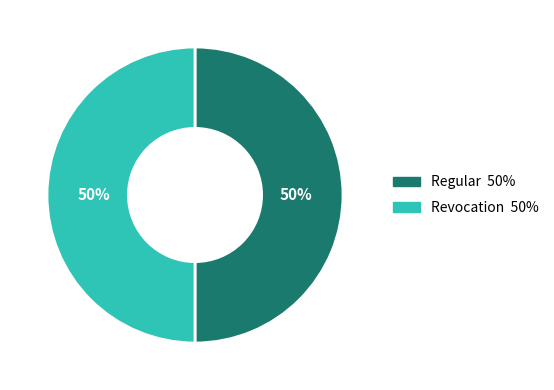

What is the ratio of the value at Regular to the value at Revocation?

1.0